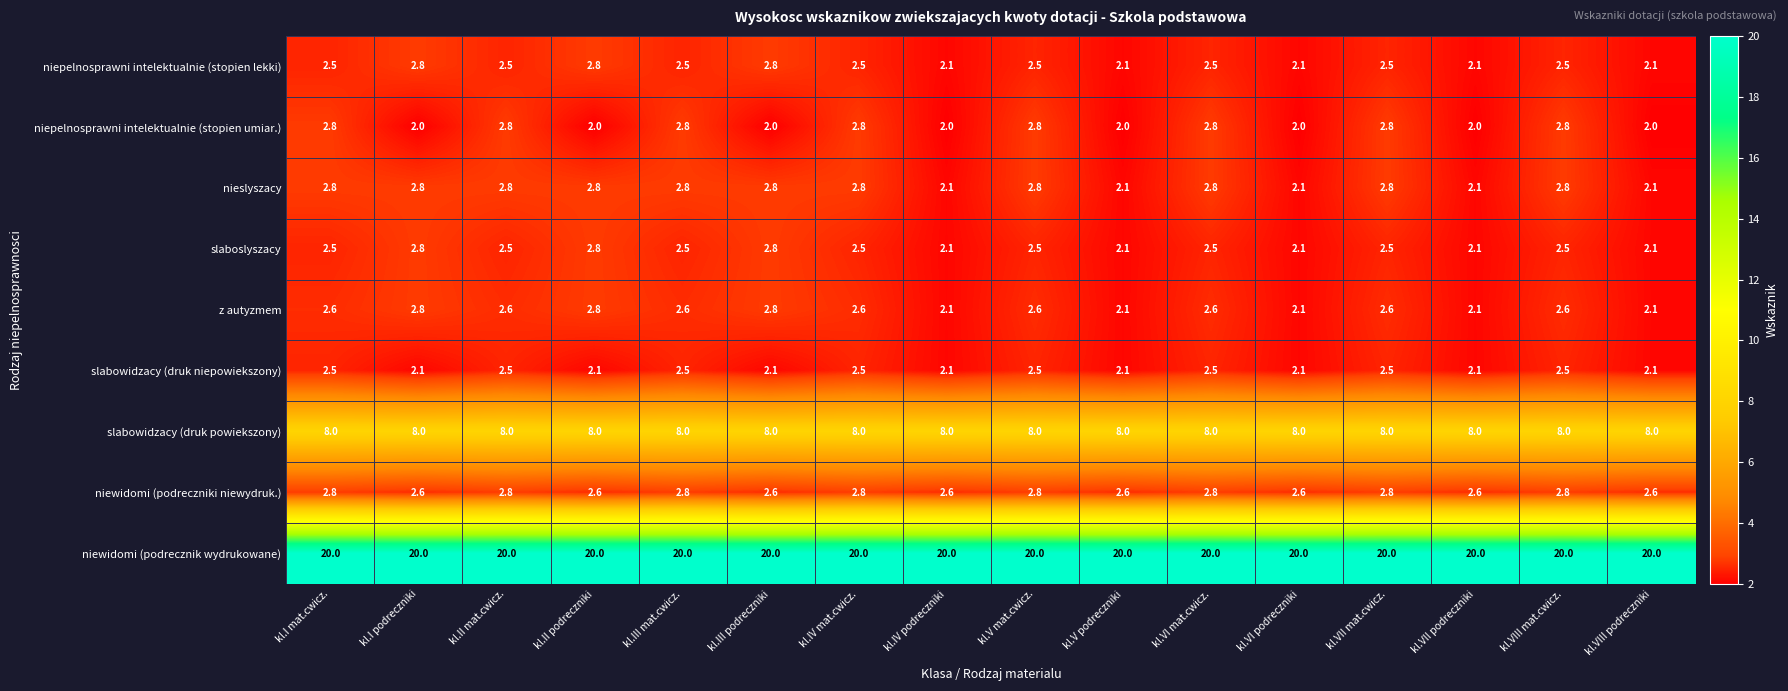

What is the spread (max minus min) of values at kl.III mat.cwicz.?

17.5